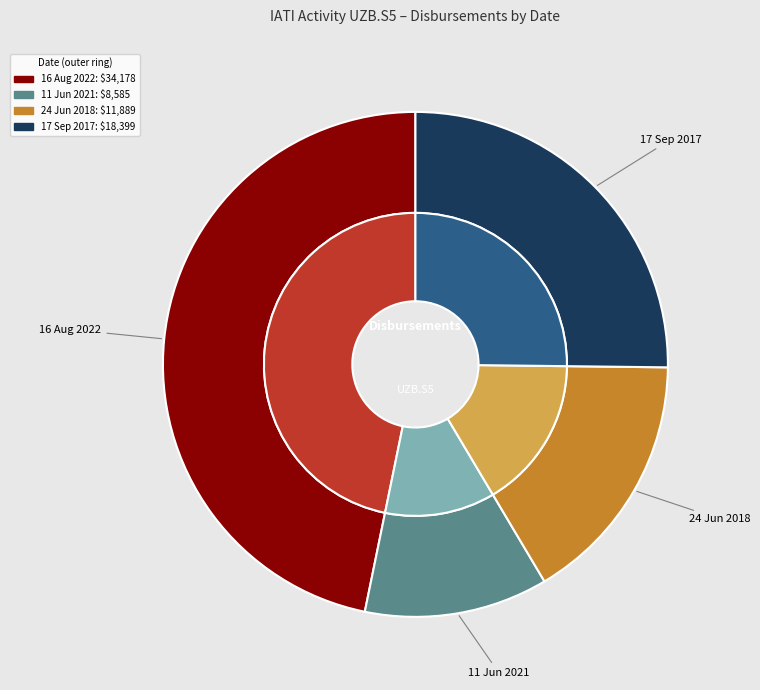

Does 11 Jun 2021 account for over 50% of the chart?

No